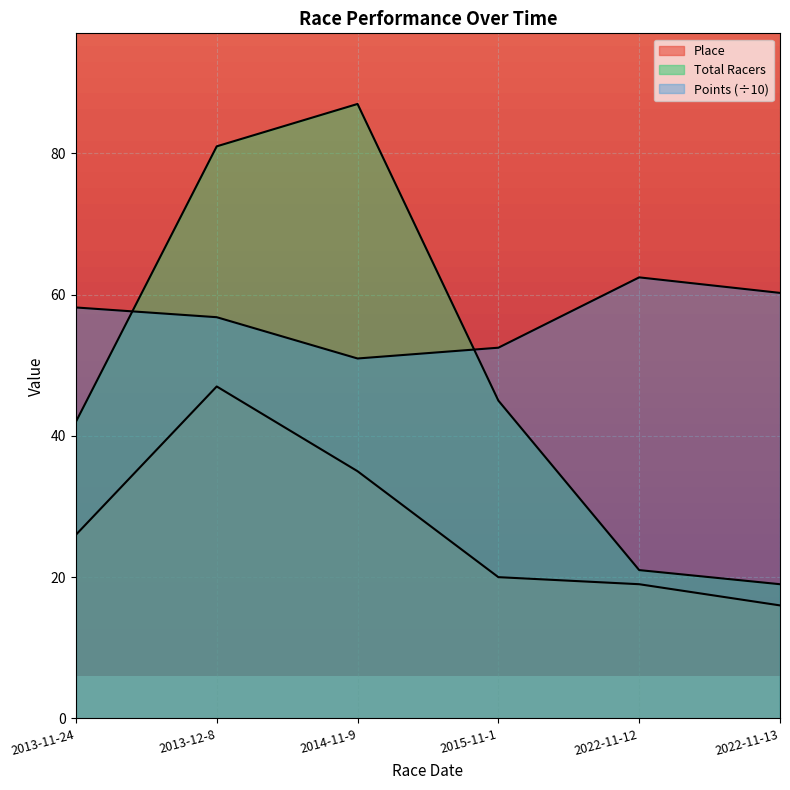

Rank the categories by Total Racers value from lowest to highest.

2022-11-13, 2022-11-12, 2013-11-24, 2015-11-1, 2013-12-8, 2014-11-9